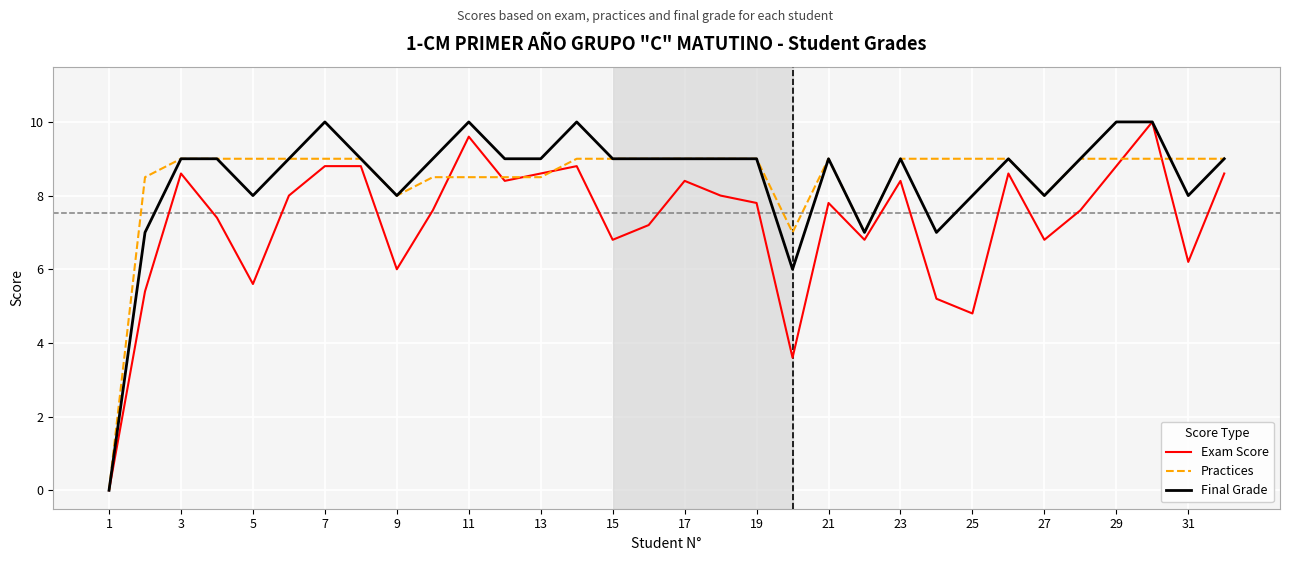

True or false: Exam Score and Final Grade cross at least once.

False